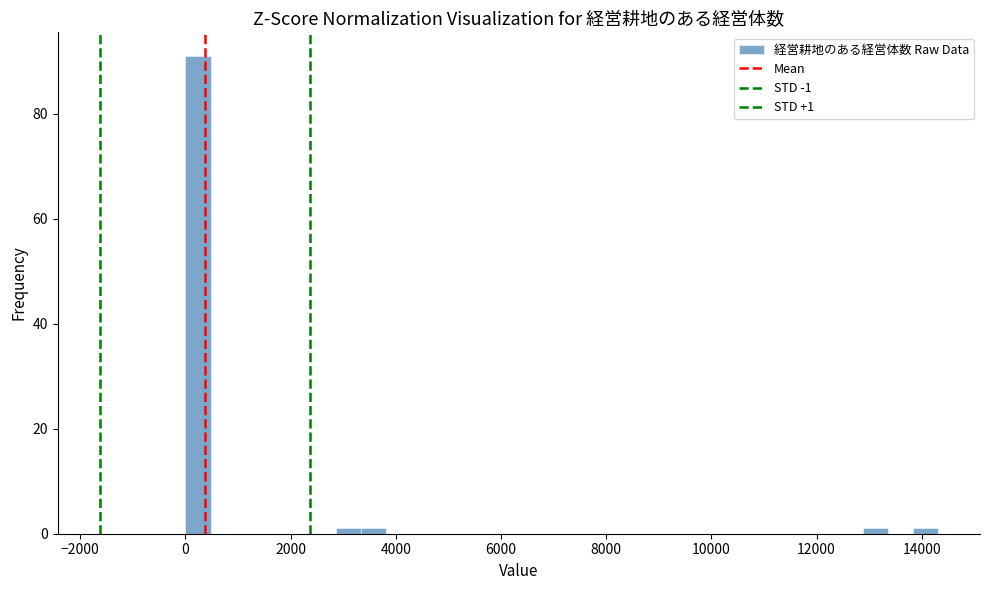

Around what value on the x-axis is the tallest bar? Give the approximate position of its centre, as read against the axis.

200